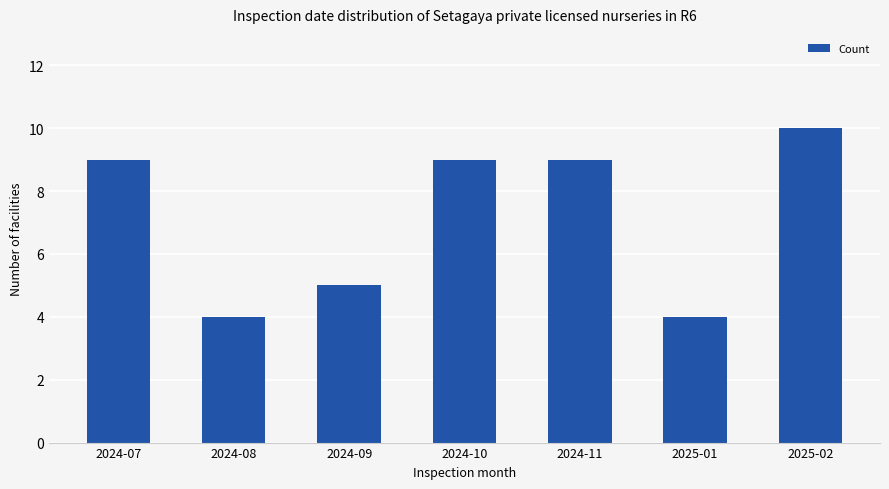

What is the label of the 6th bar from the left?

2025-01